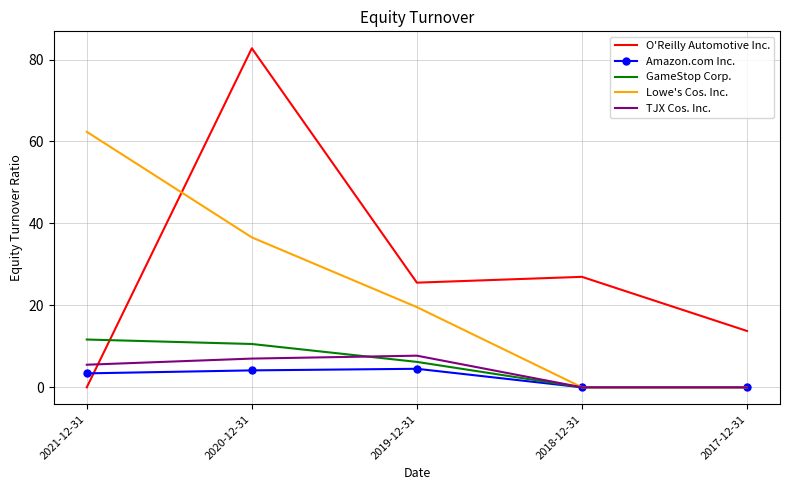

The value of TJX Cos. Inc. at 2019-12-31 is 7.7. True or false?

True